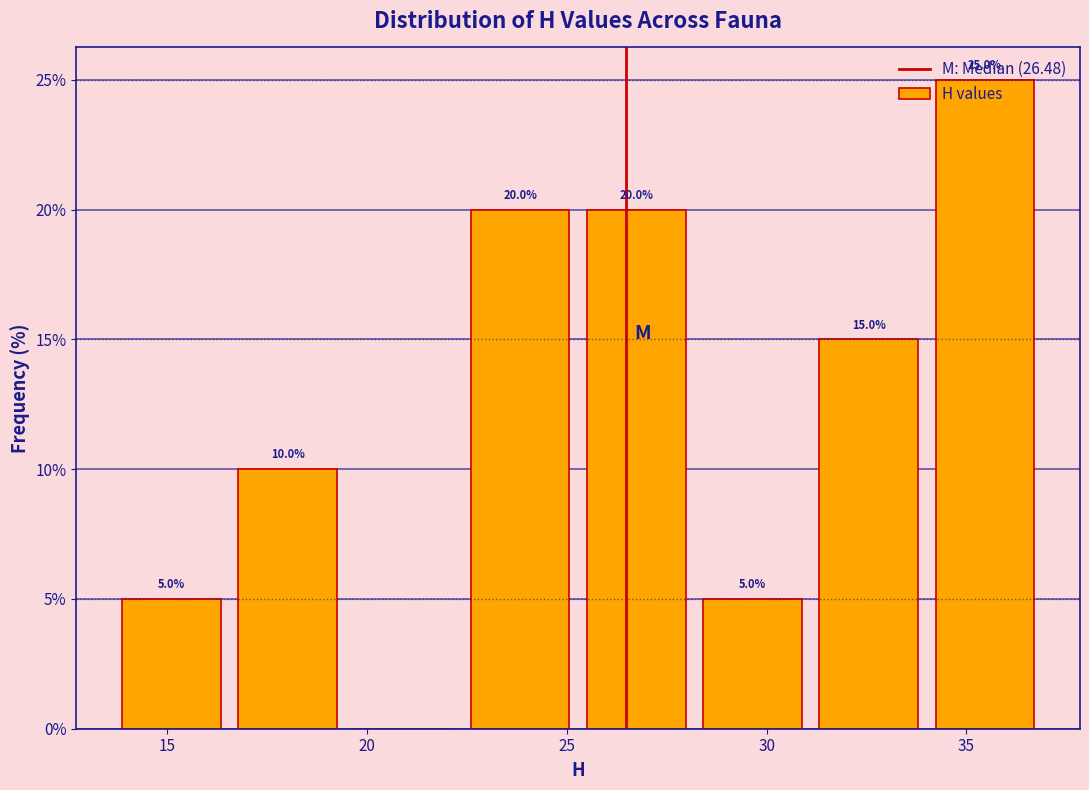

Which range on the x-axis has the tallest bar?

34.0 to 37.0